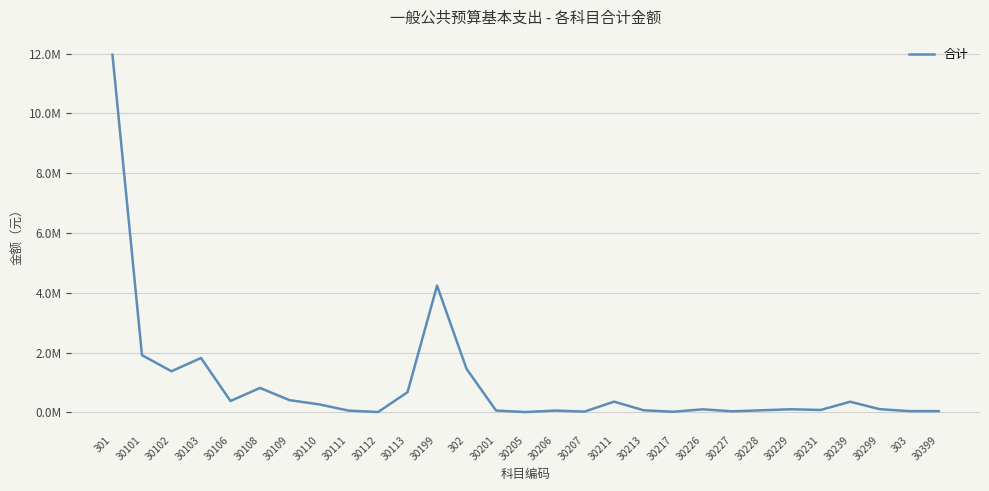

Is this an area chart (filled region under the line)?

No